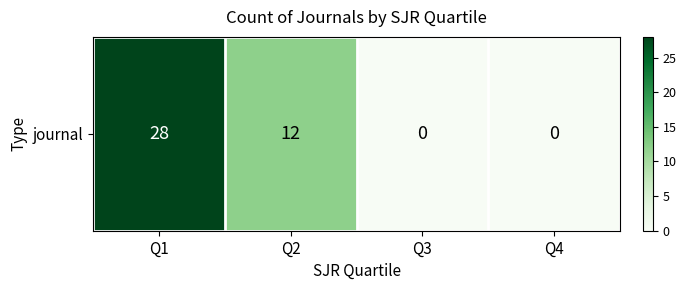

Is it true that the value at Q3 is 0?

True